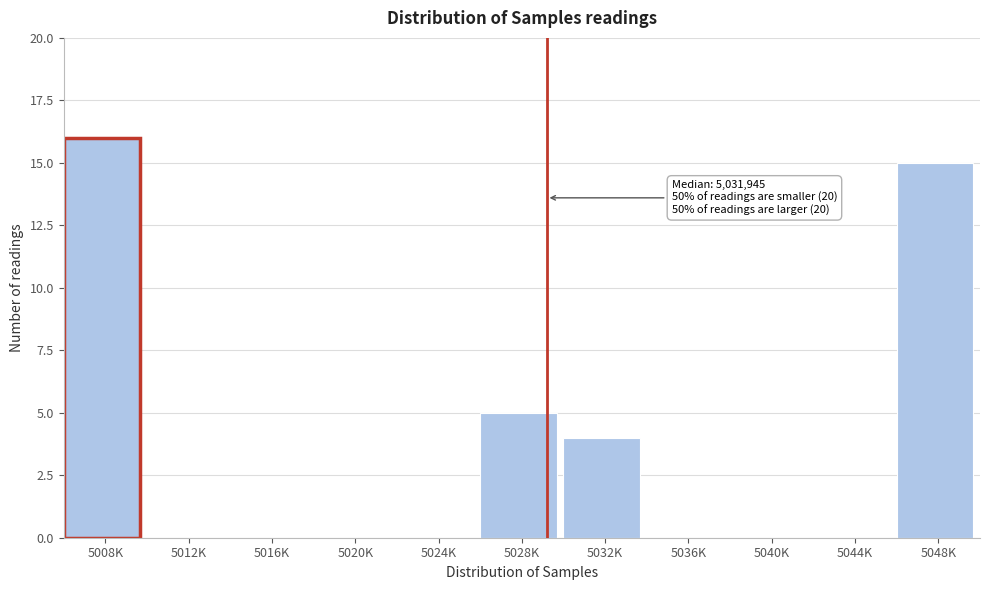

Reading left to right, extract all data points from this chart.

5008K=16	5012K=0	5016K=0	5020K=0	5024K=0	5028K=5	5032K=4	5036K=0	5040K=0	5044K=0	5048K=15